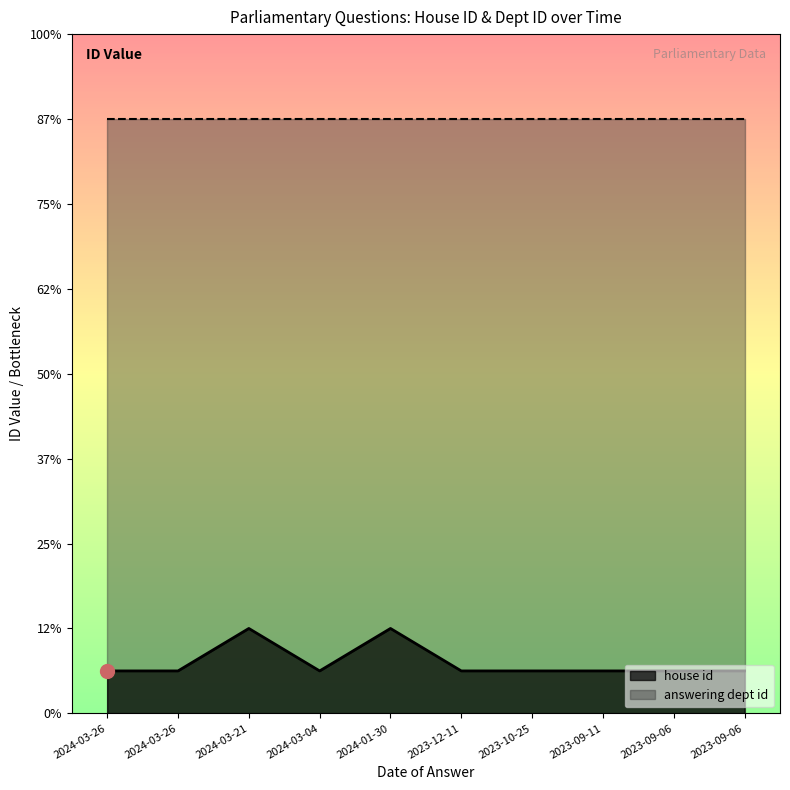

What is the label of the 1st point from the left?

2024-03-26